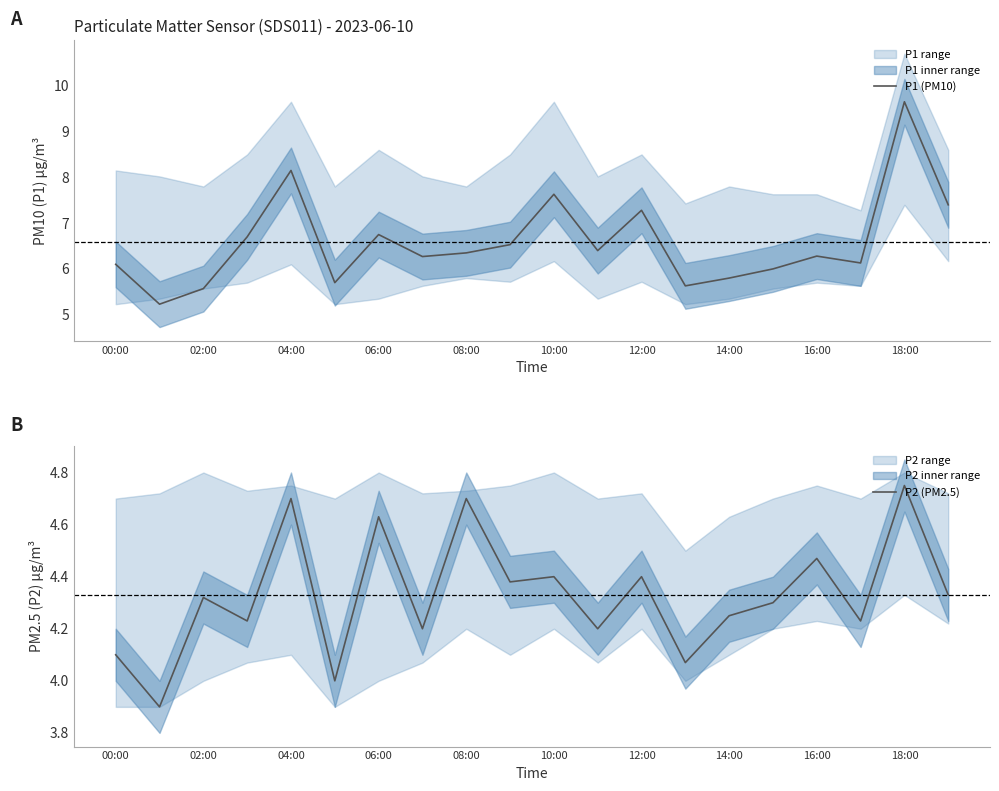

Does the chart have visible grid lines?

No